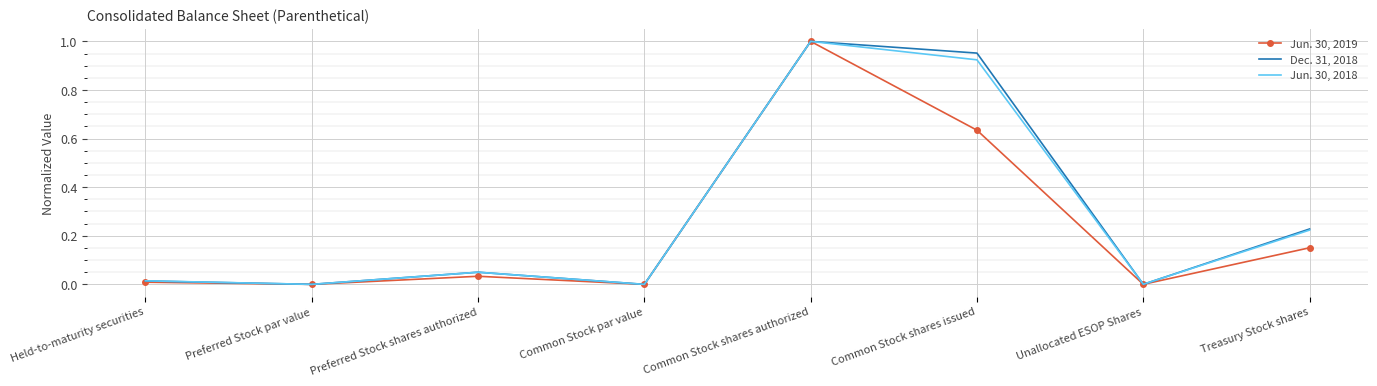

The Jun. 30, 2018 series shows 0.0 at Held-to-maturity securities. True or false?

True